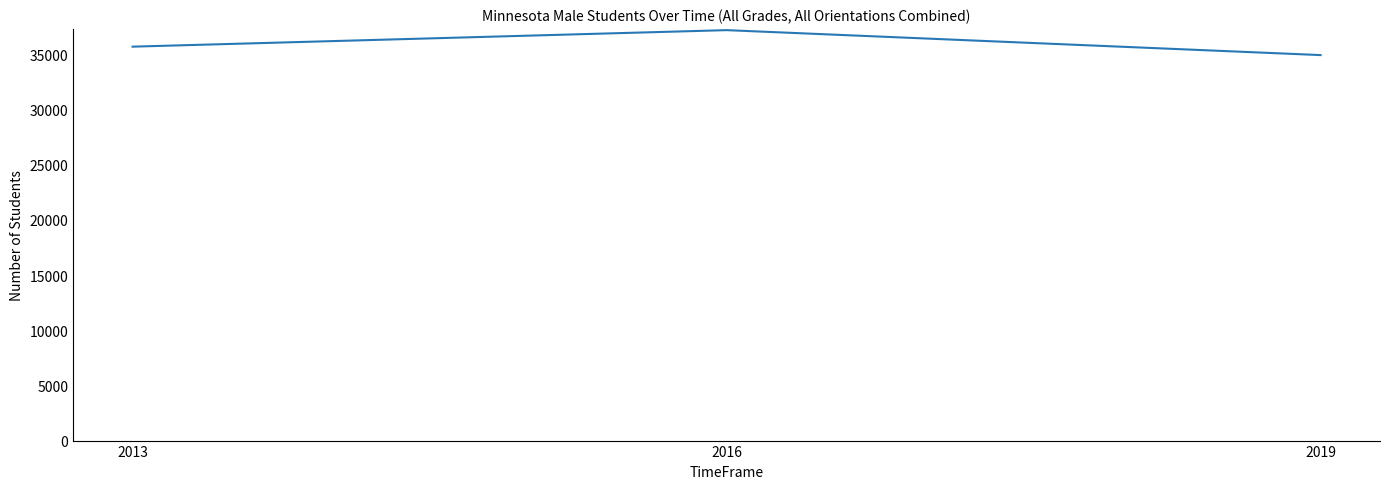

What is the change in value from 2016 to 2019?

-2261